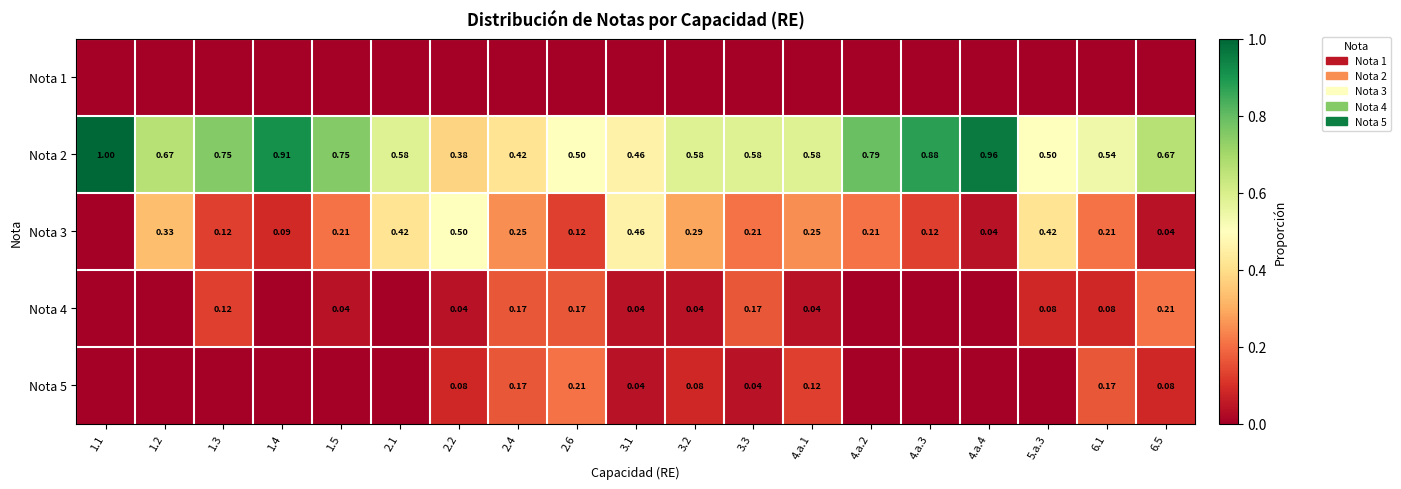

Which has a higher value, 2.4 or 1.1?

2.4